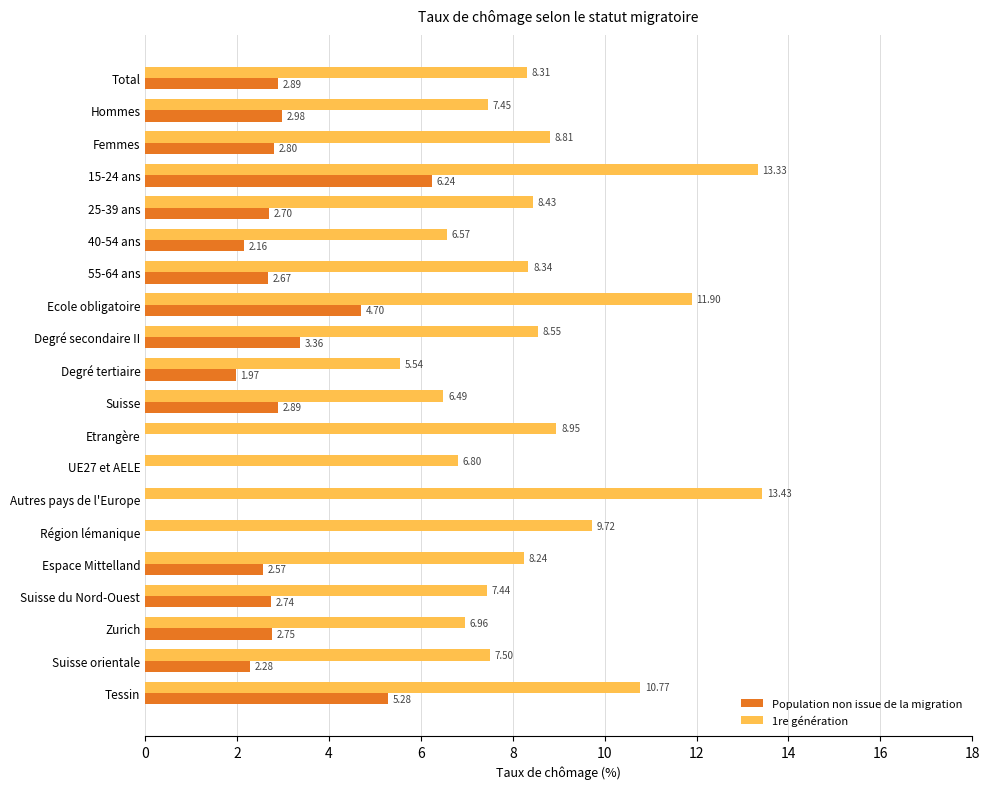

Between Degré secondaire II and Suisse du Nord-Ouest, which series saw the biggest shift?

1re génération